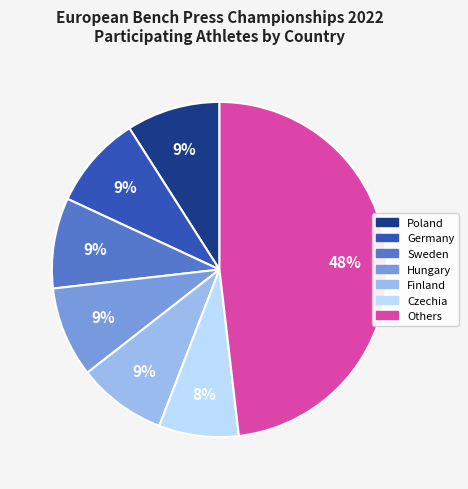

The Czechia slice represents 8% of the pie. True or false?

True